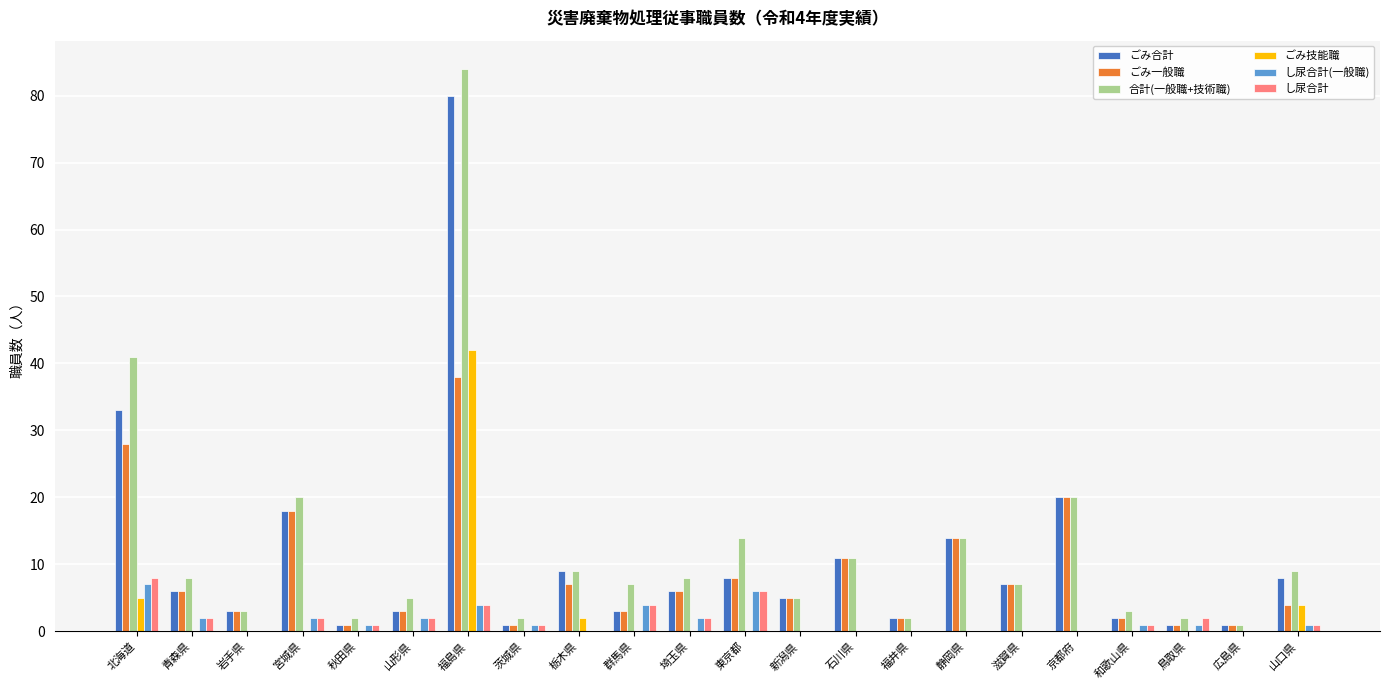

What are all the series names shown in the legend?

ごみ合計, ごみ一般職, 合計(一般職+技術職), ごみ技能職, し尿合計(一般職), し尿合計